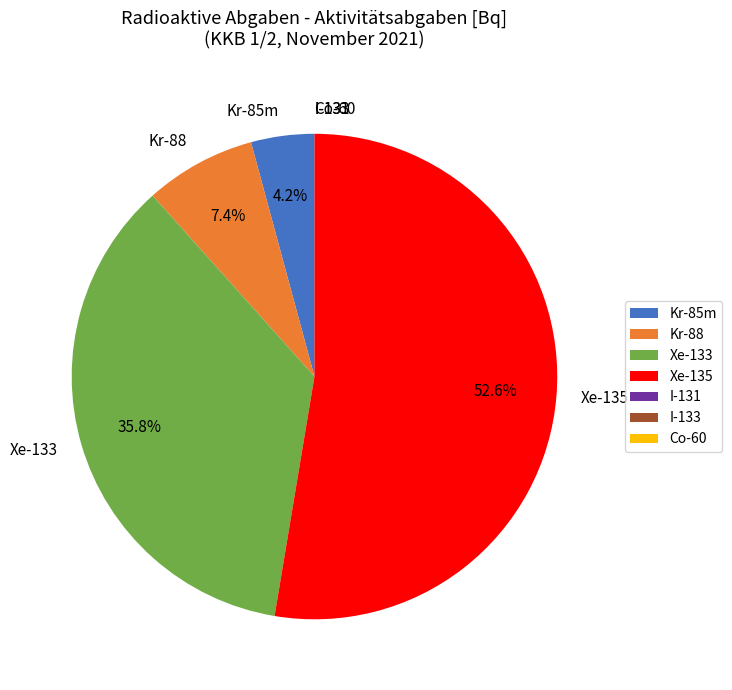

Approximately how many times larger is the value at Xe-133 compared to Xe-135?

0.7